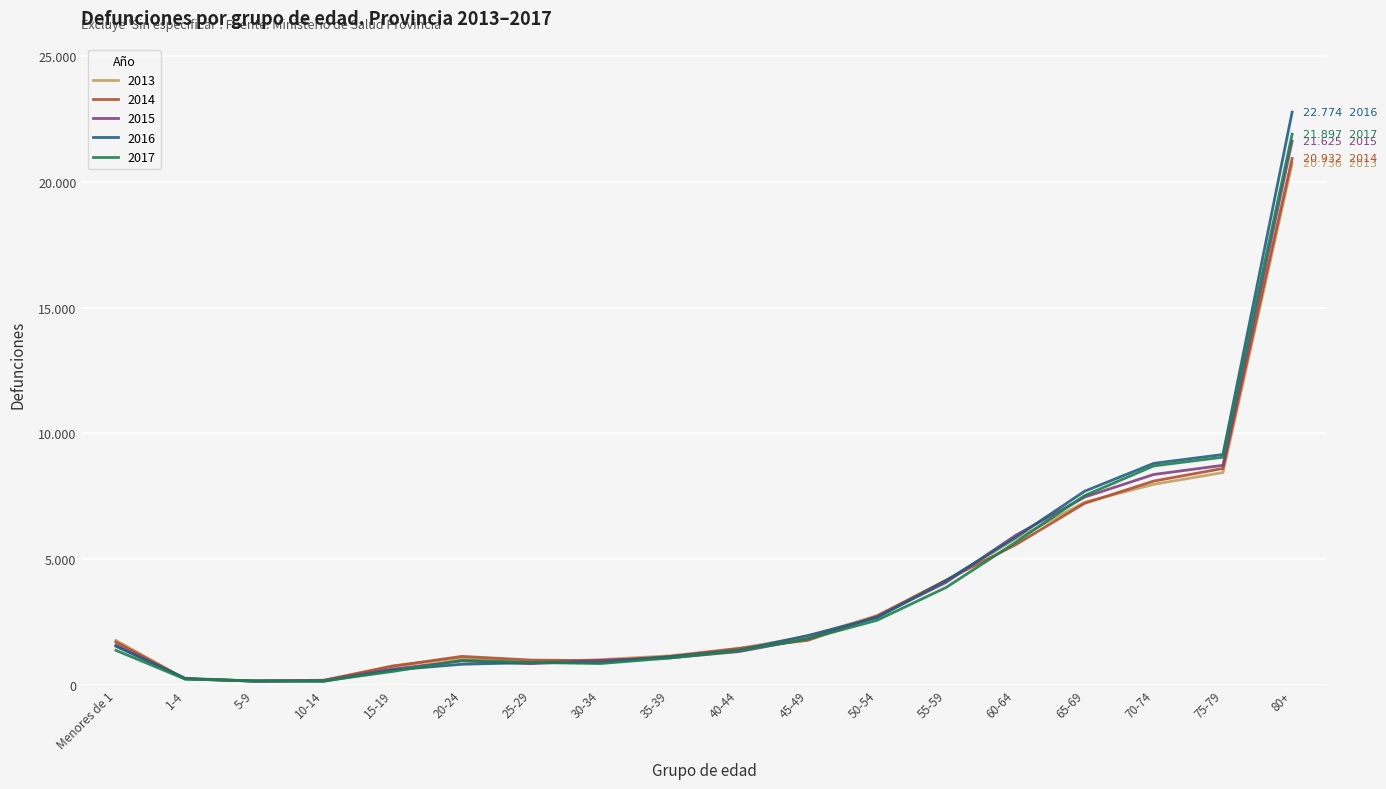

Does the chart have visible grid lines?

Yes